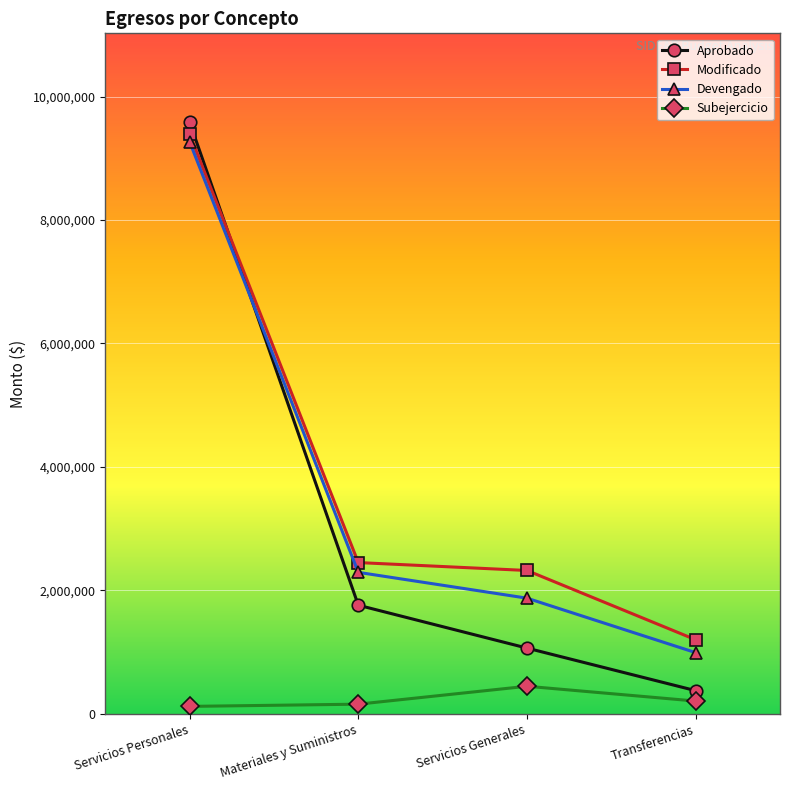

Is the value of Aprobado at Materiales y Suministros greater than the value of Subejercicio at Transferencias?

Yes